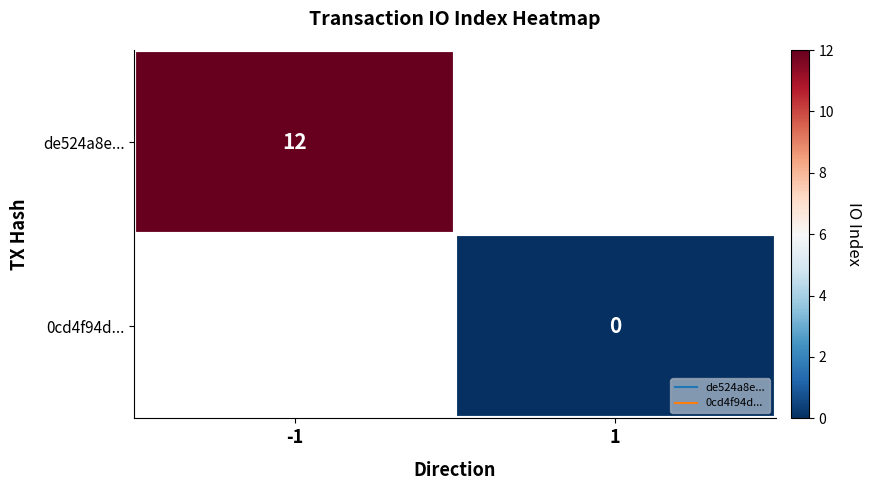

Which category has the lowest value across all series?

1